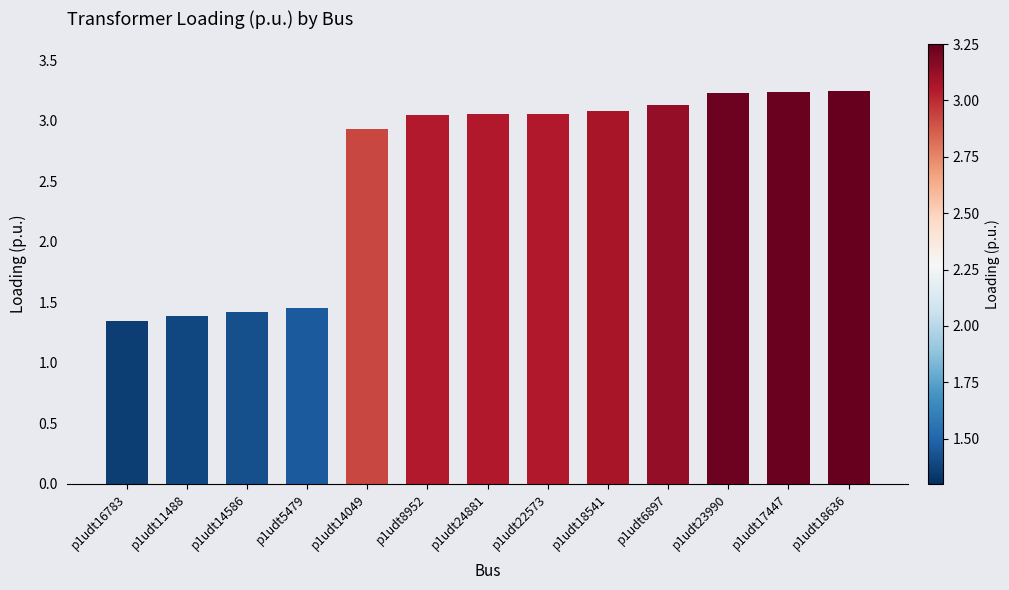

What is the change in value from p1udt8952 to p1udt6897?

+0.1